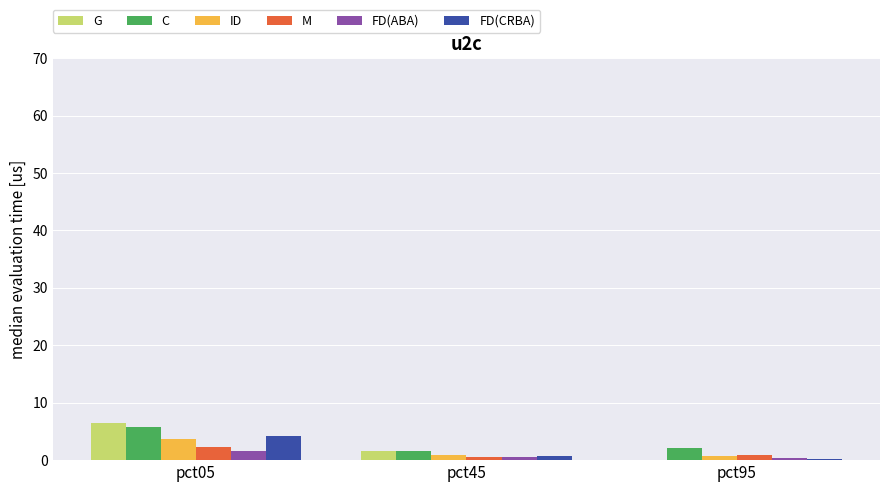

How many groups of bars are there?

3